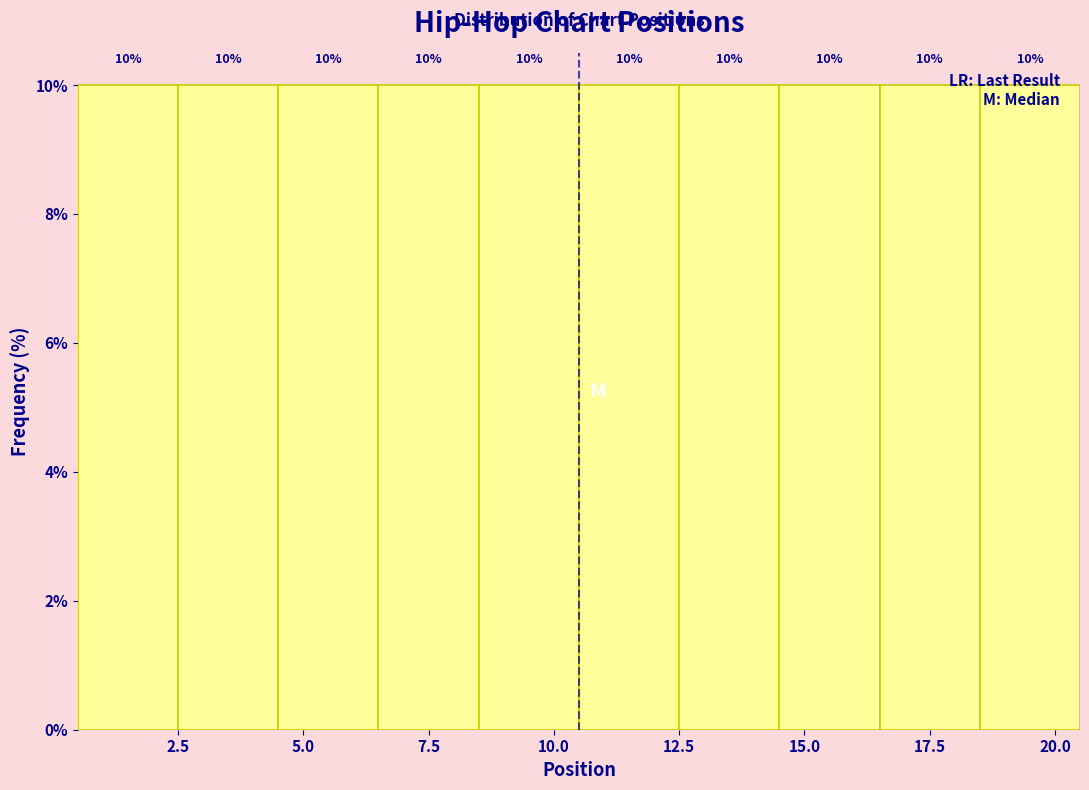

What is the height of the bar covering 12.5 to 14.5 on the x-axis?

10